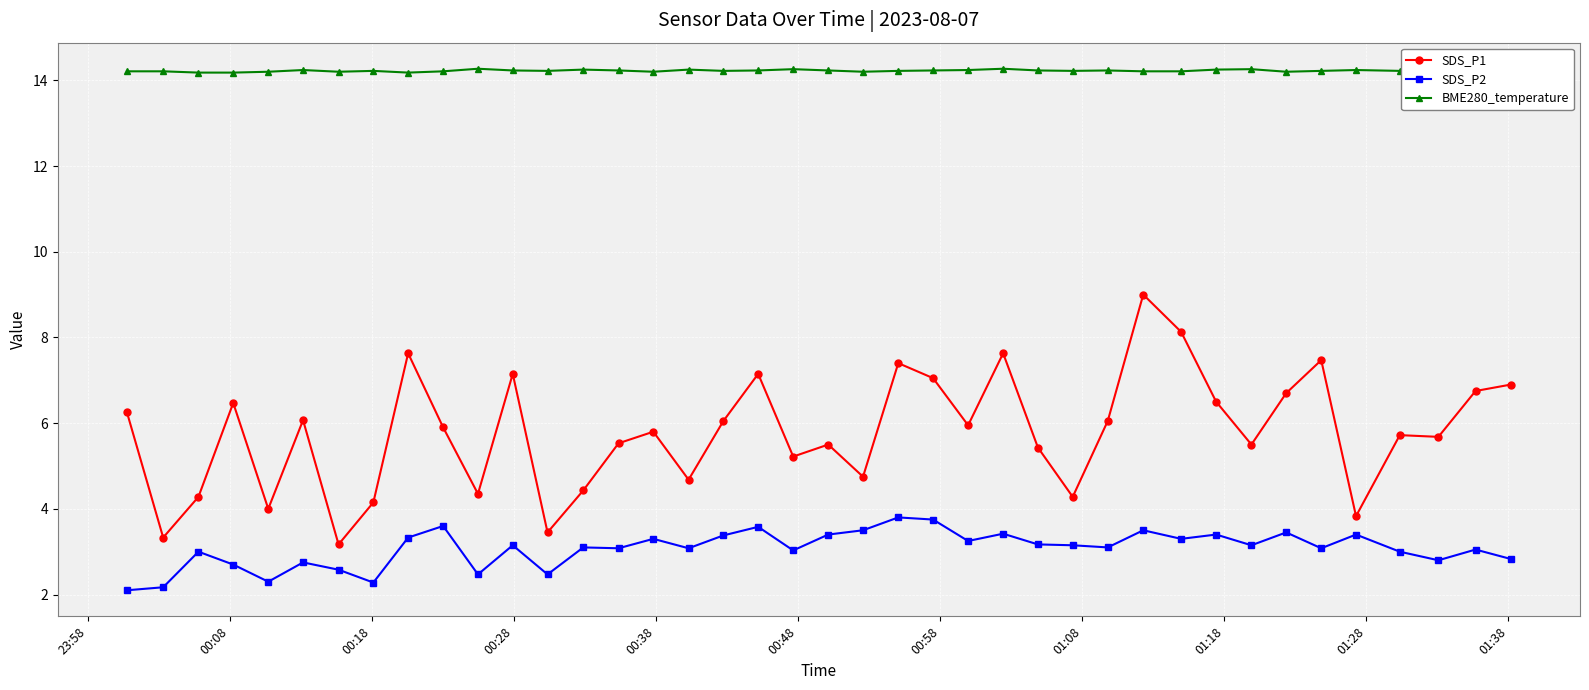

Which series has the largest total across all categories?

BME280_temperature